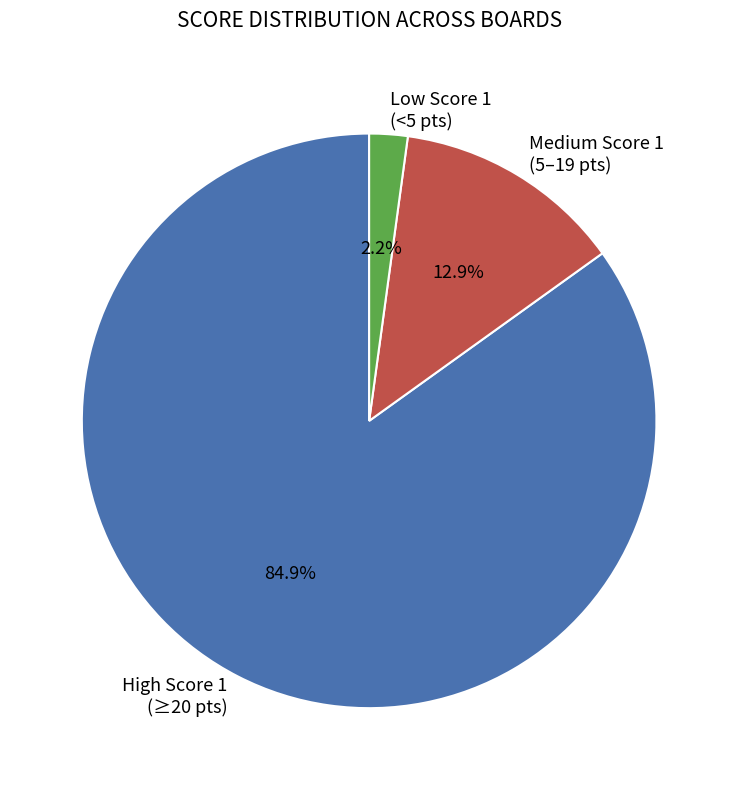

To the nearest percent, what is the average slice percentage?

33%